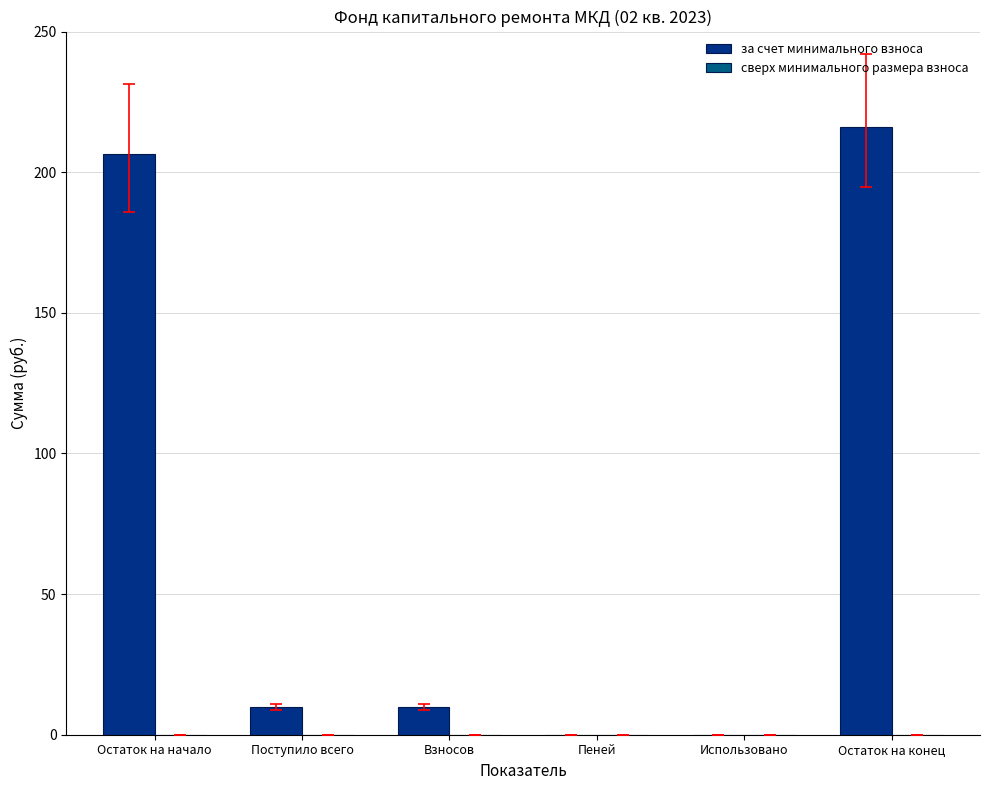

What value does the data have at Поступило всего?

9.8